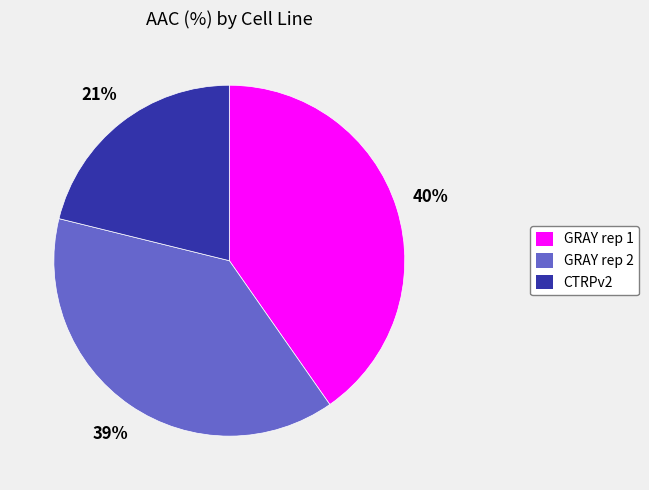

Is it true that GRAY rep 1 is 40% of the pie?

True